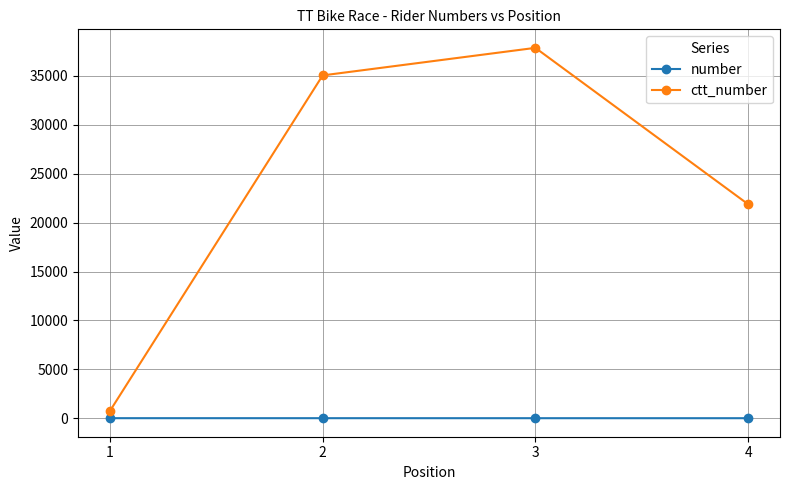

Is this an area chart (filled region under the line)?

No